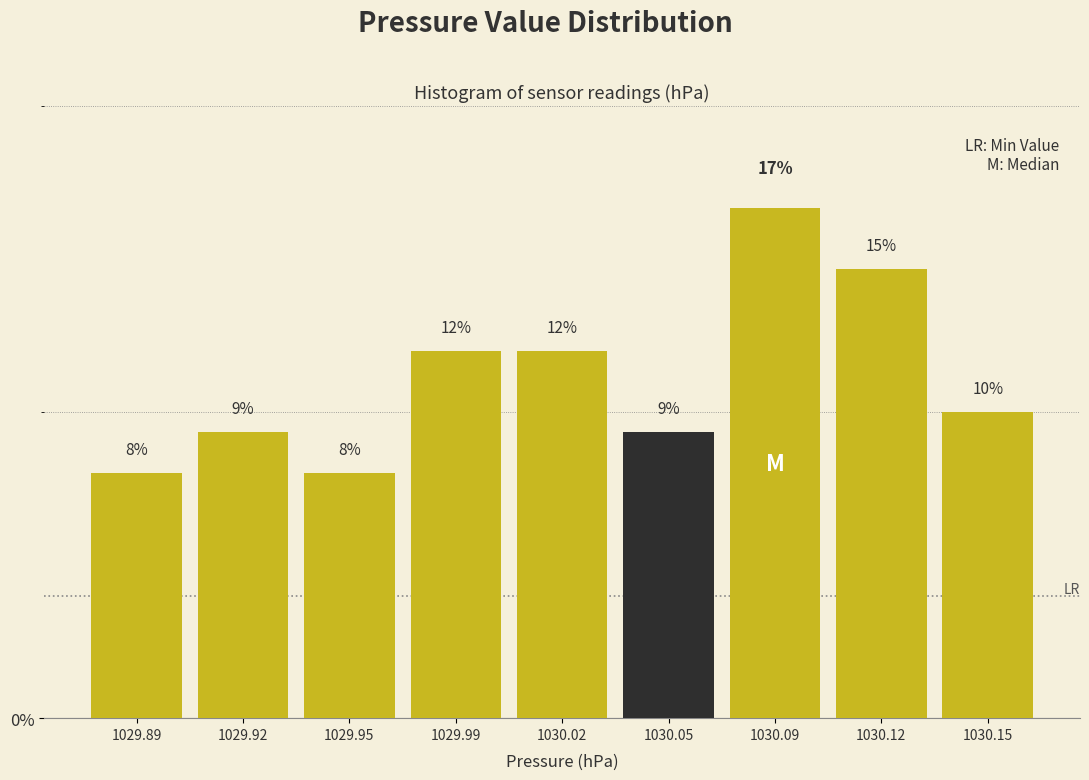

At which category does the chart reach its peak across all series?

1030.09